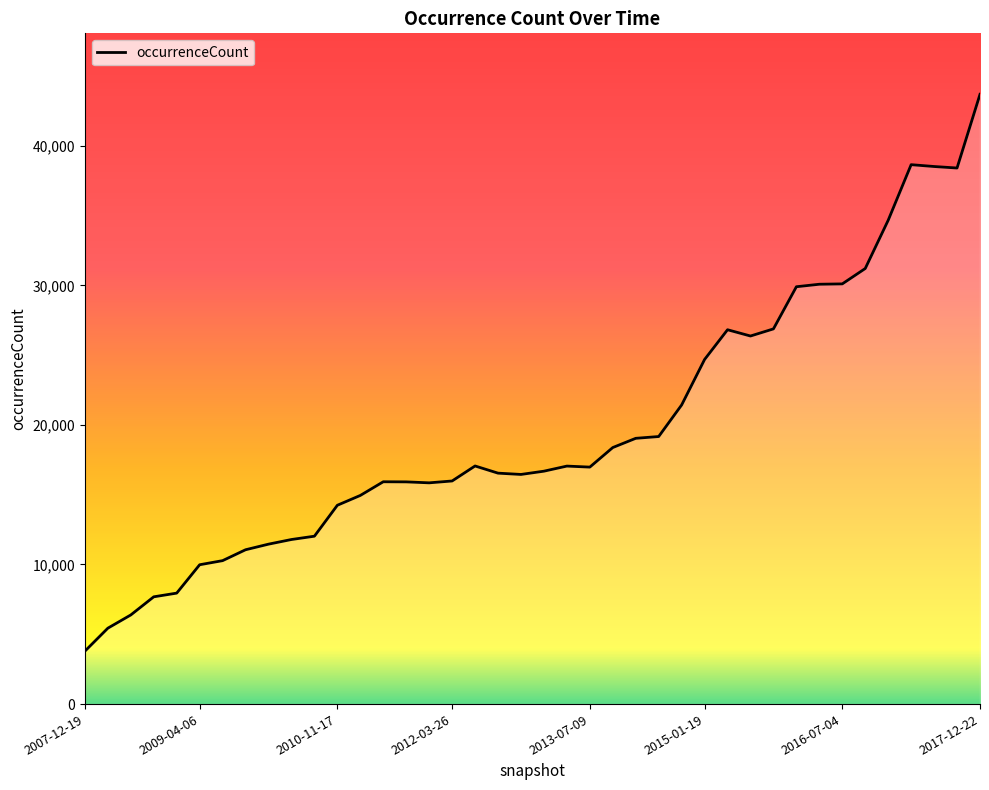

What is the maximum value shown in the chart?

43683